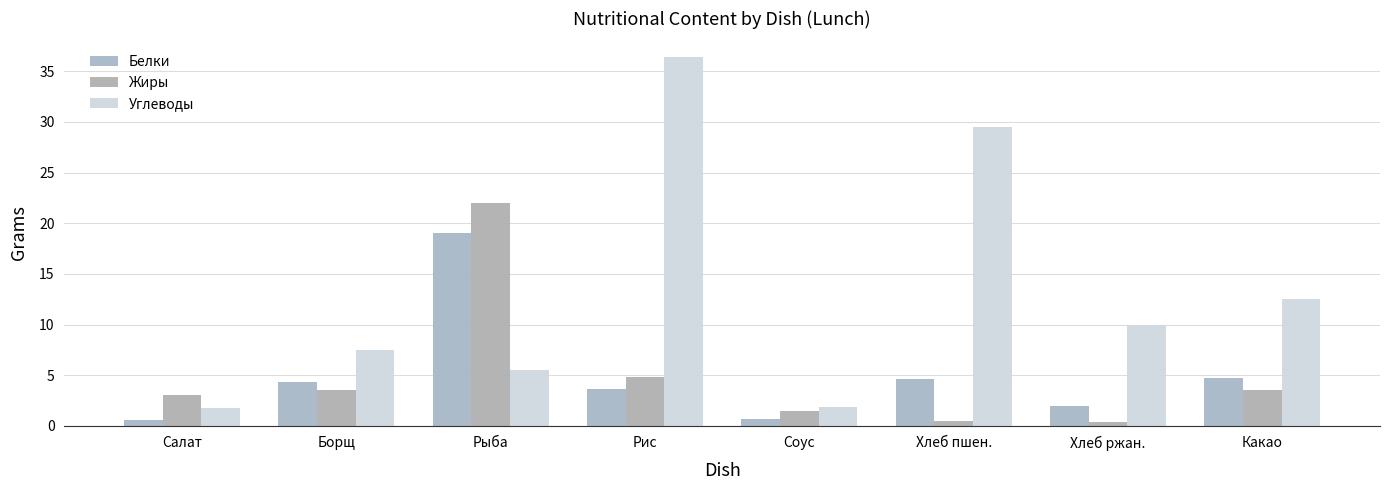

What is the total value across all series at Хлеб ржан.?

12.4